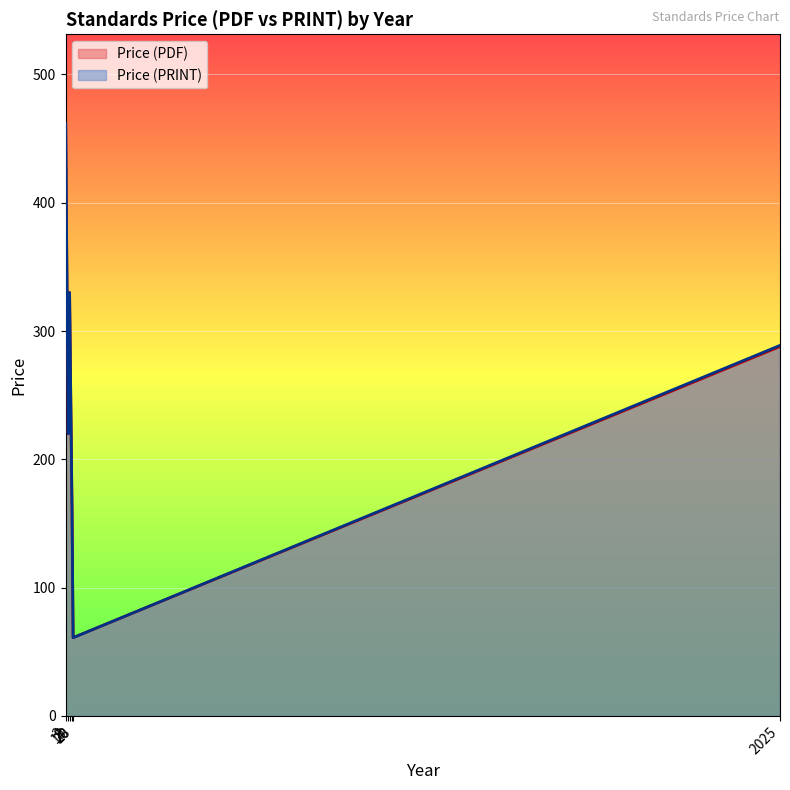

What are all the series names shown in the legend?

Price (PDF), Price (PRINT)